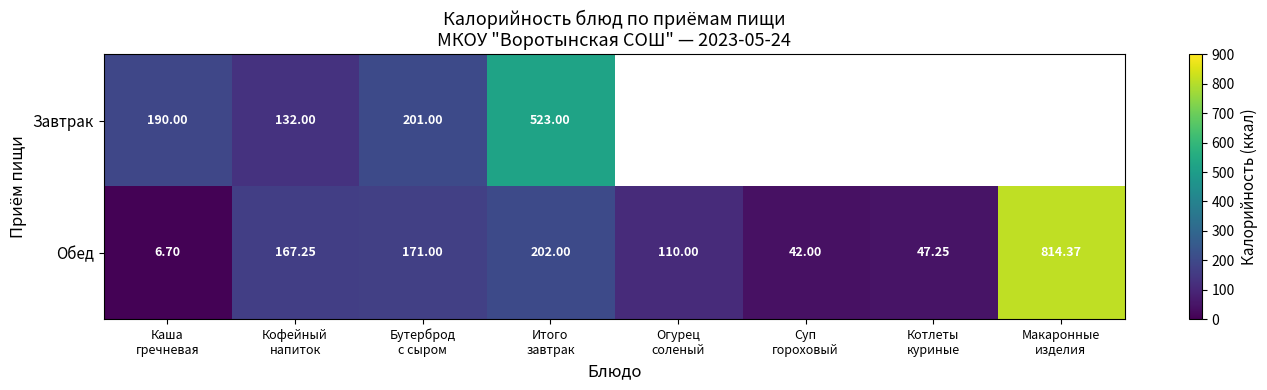

Which series changed the most between Бутерброд с сыром and Огурец соленый?

Обед